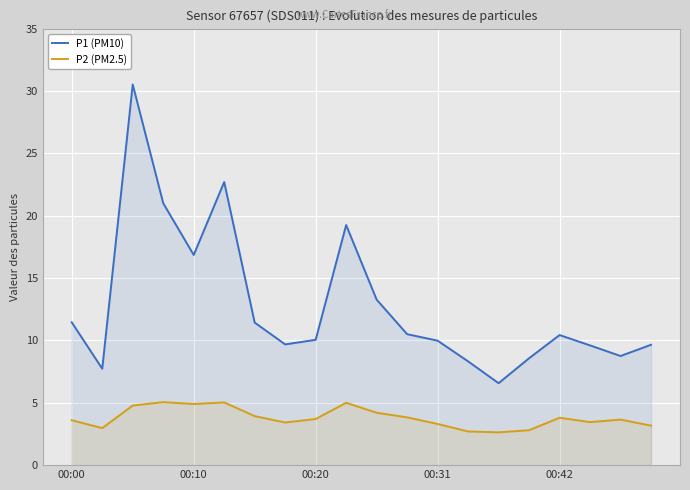

List the series in order of their overall mean, lowest first.

P2 (PM2.5), P1 (PM10)